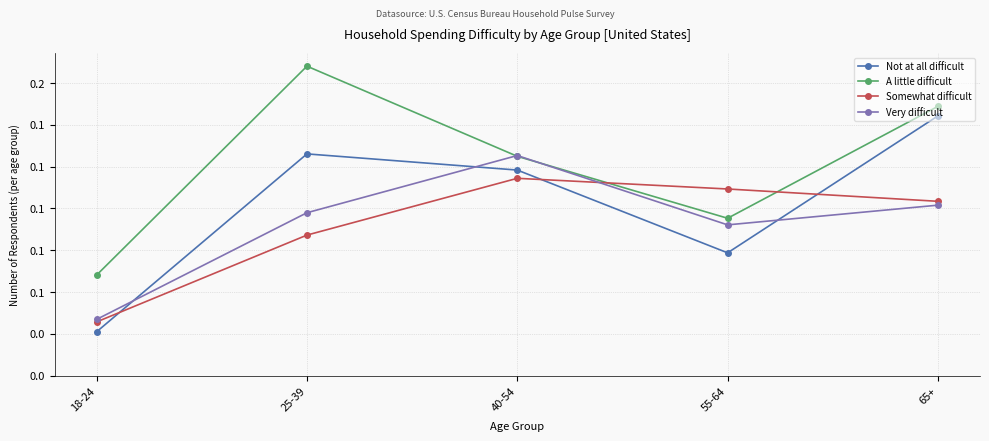

What position from the right is 55-64?

2